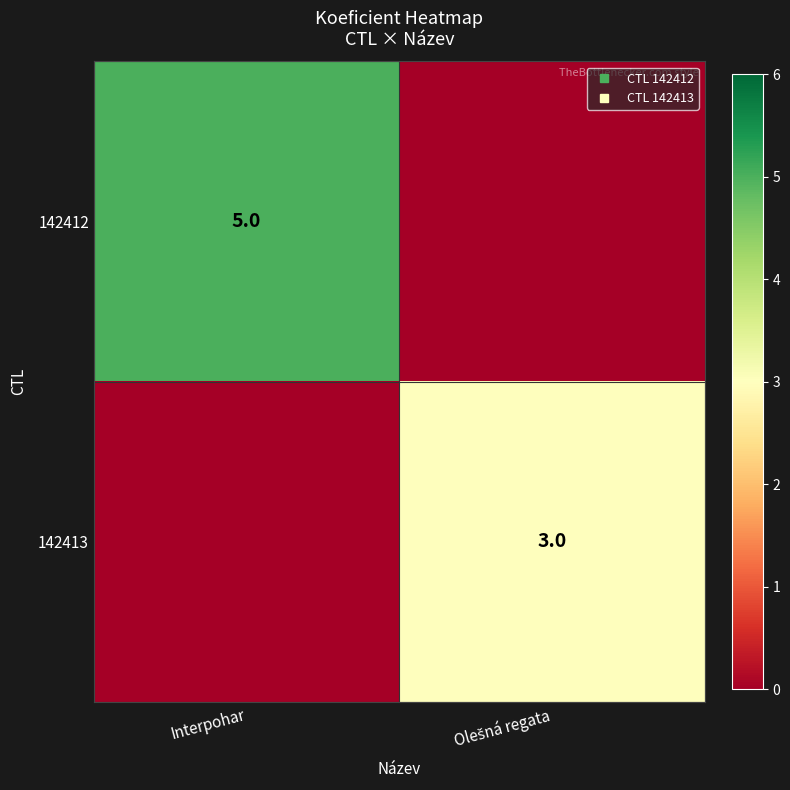

Which series changed the most between Interpohar and Olešná regata?

142412